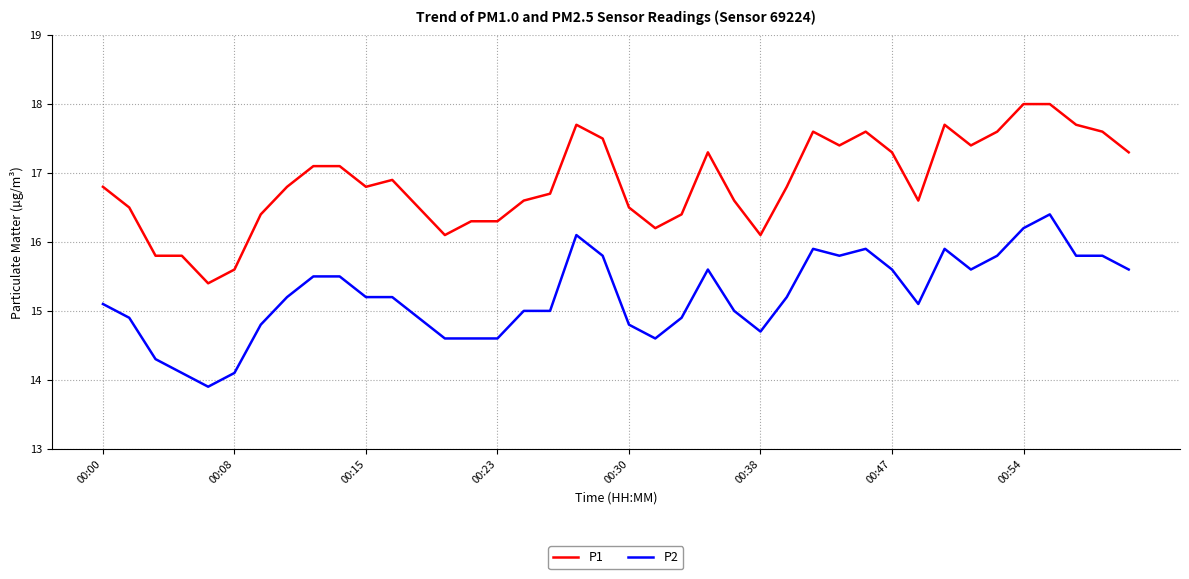

What is the greatest value displayed?

18.0